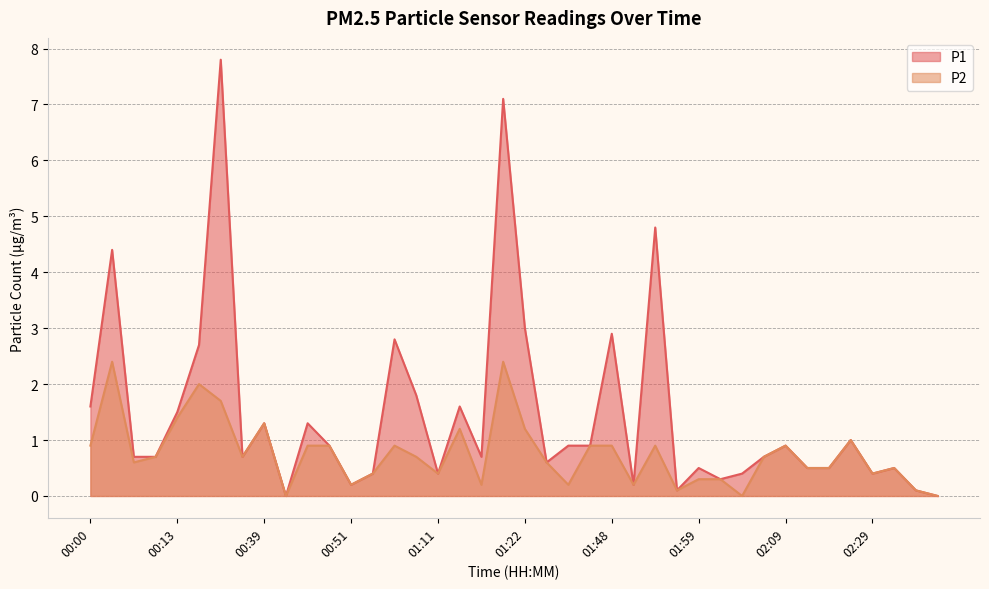

What is the value of the P1 point at the 3rd from the left?

0.7